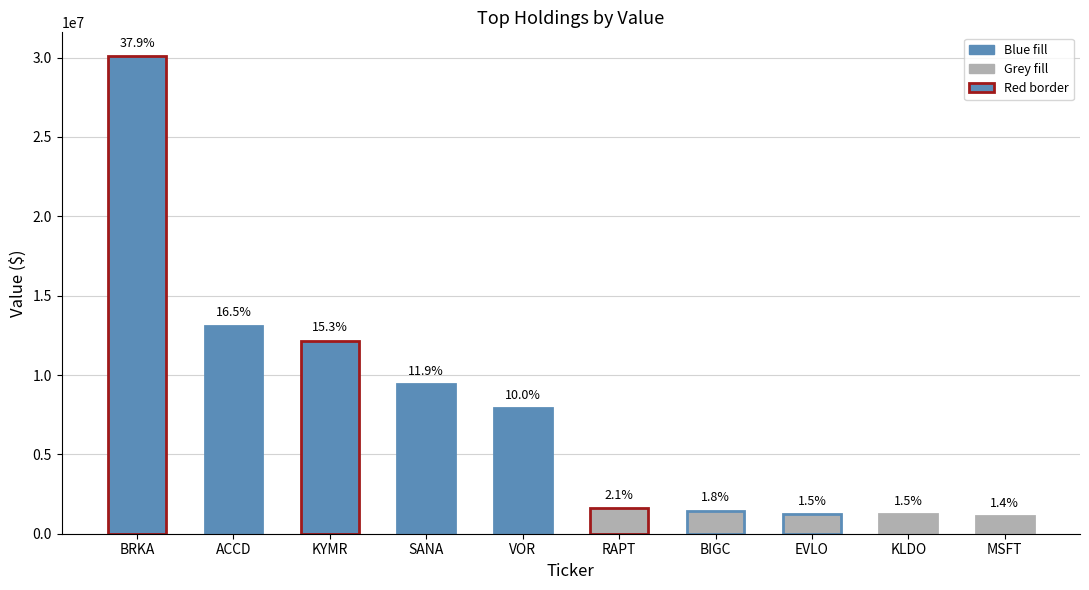

Rank the categories by value from highest to lowest.

BRKA, ACCD, KYMR, SANA, VOR, RAPT, BIGC, EVLO, KLDO, MSFT